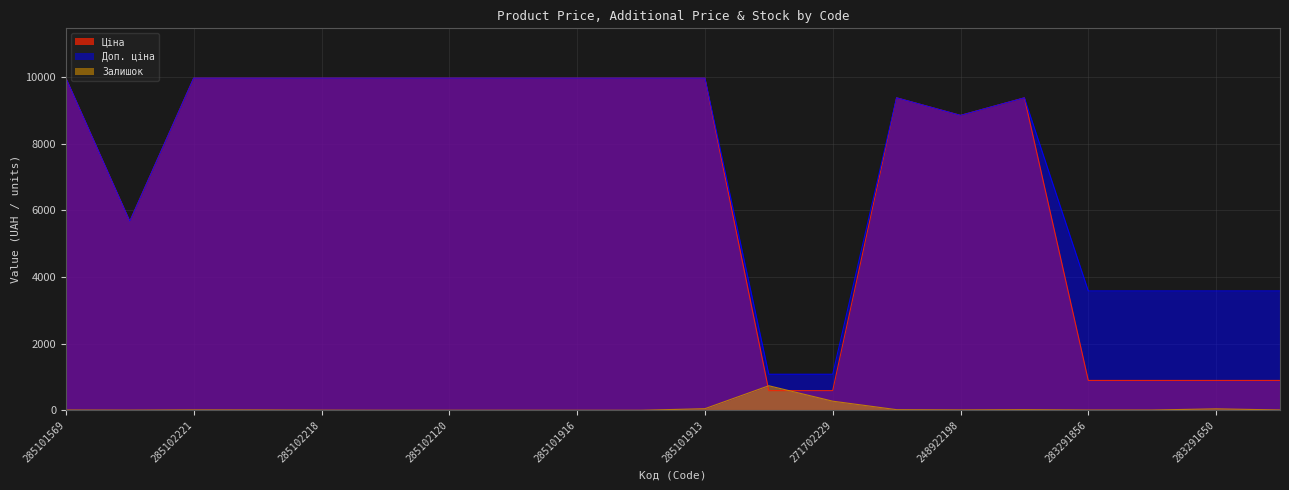

Which series ends up on top after the final intersection of Залишок and Ціна?

Ціна